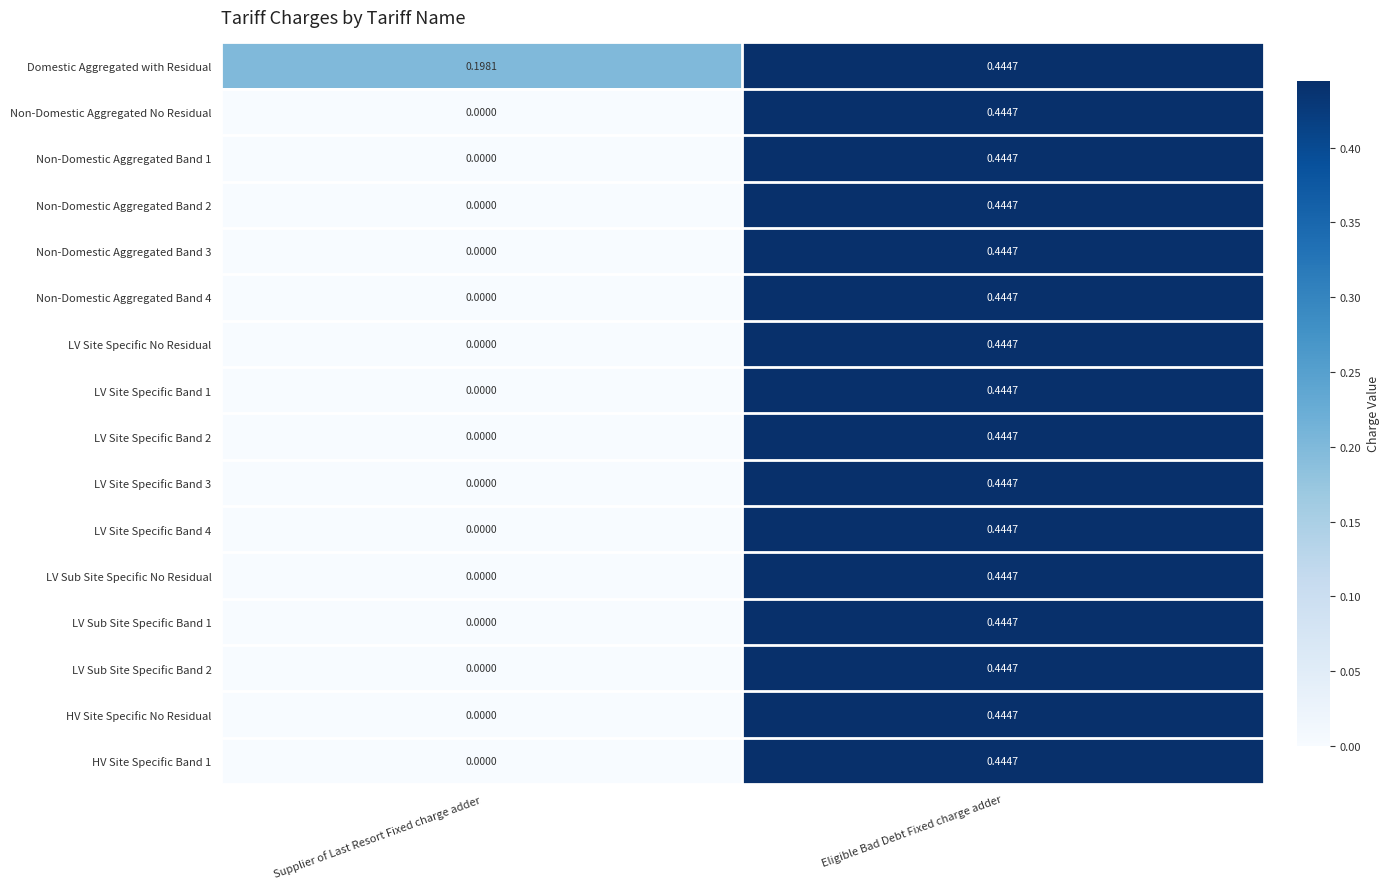

How many series are shown in this chart?

16